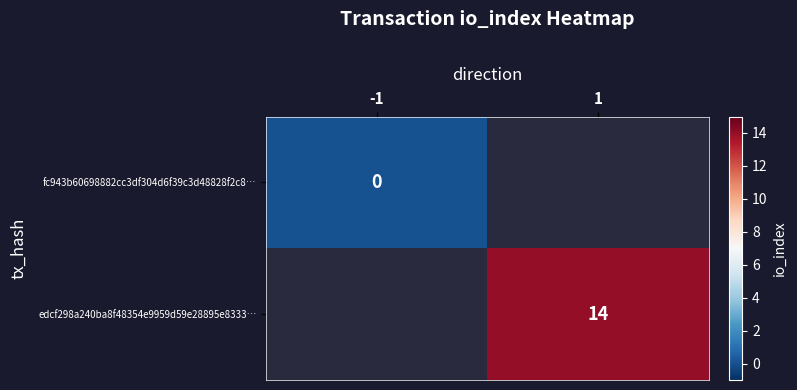

The edcf298a240ba8f48354e9959d59e28895e8333… series shows 24 at 1. True or false?

False